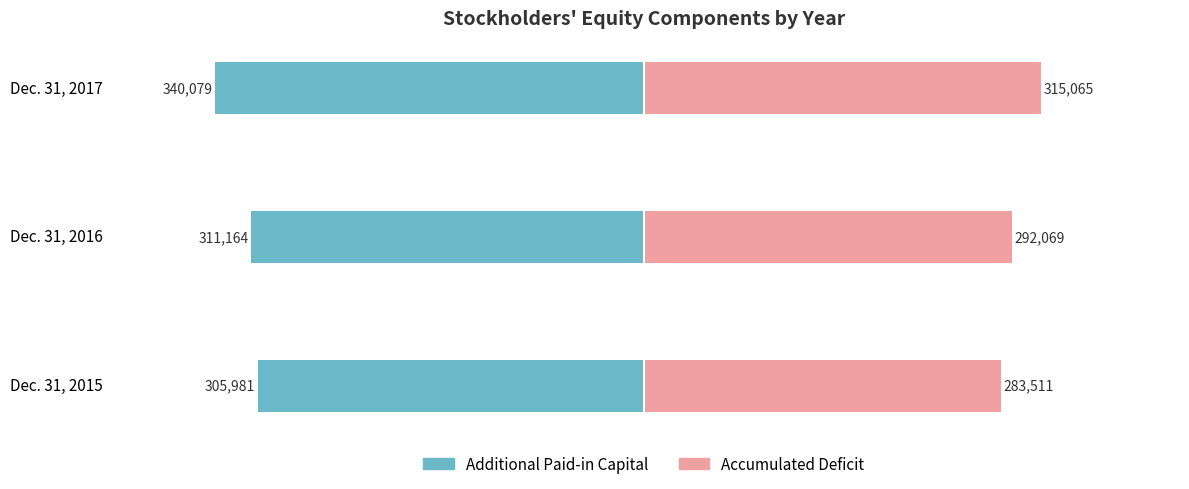

What is the value of the Accumulated Deficit bar at the 2nd from the left?

292069